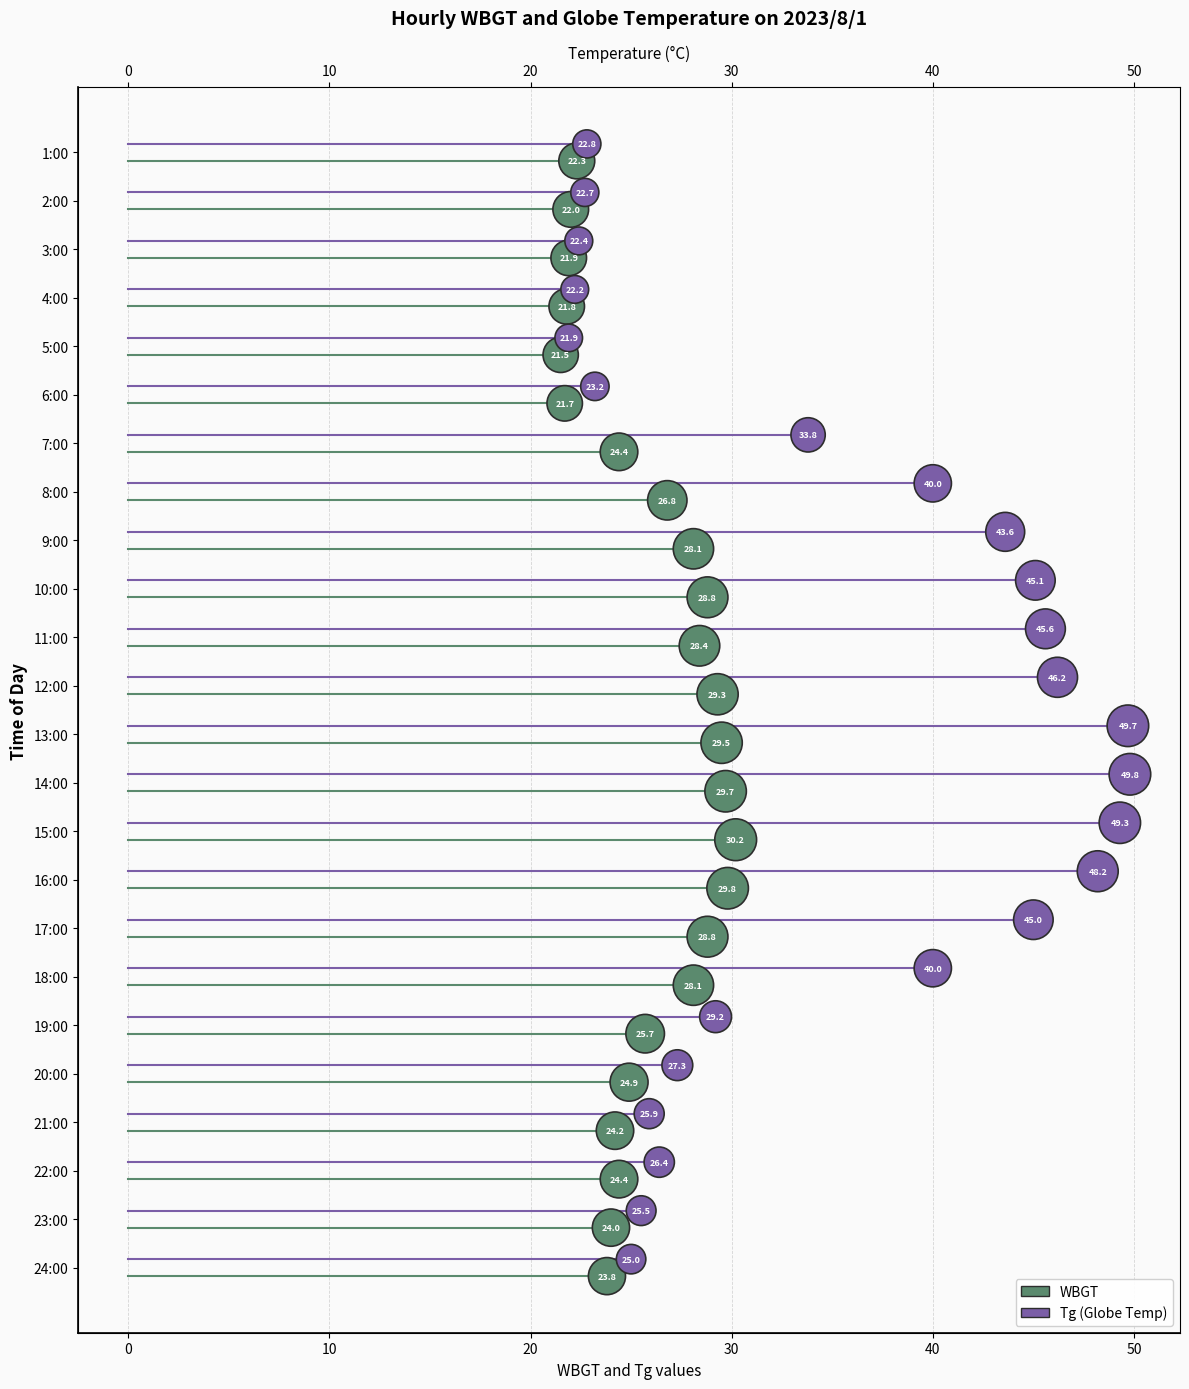

What are all the series names shown in the legend?

WBGT, Tg